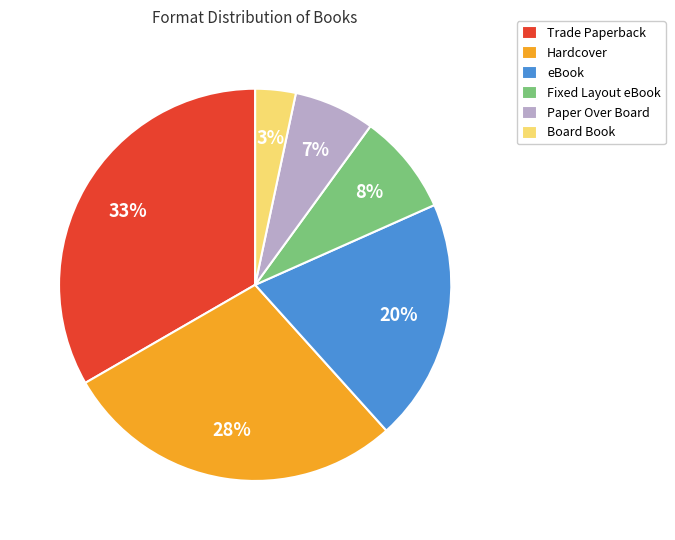

How many segments does this pie chart have?

6